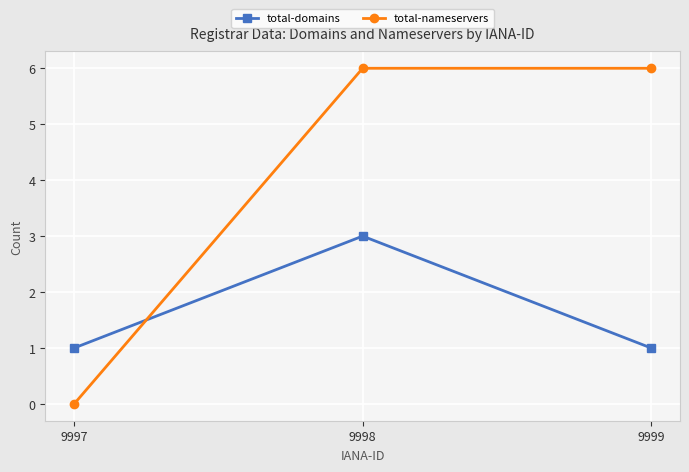

Is the value of total-domains at 9998 greater than the value of total-nameservers at 9997?

Yes